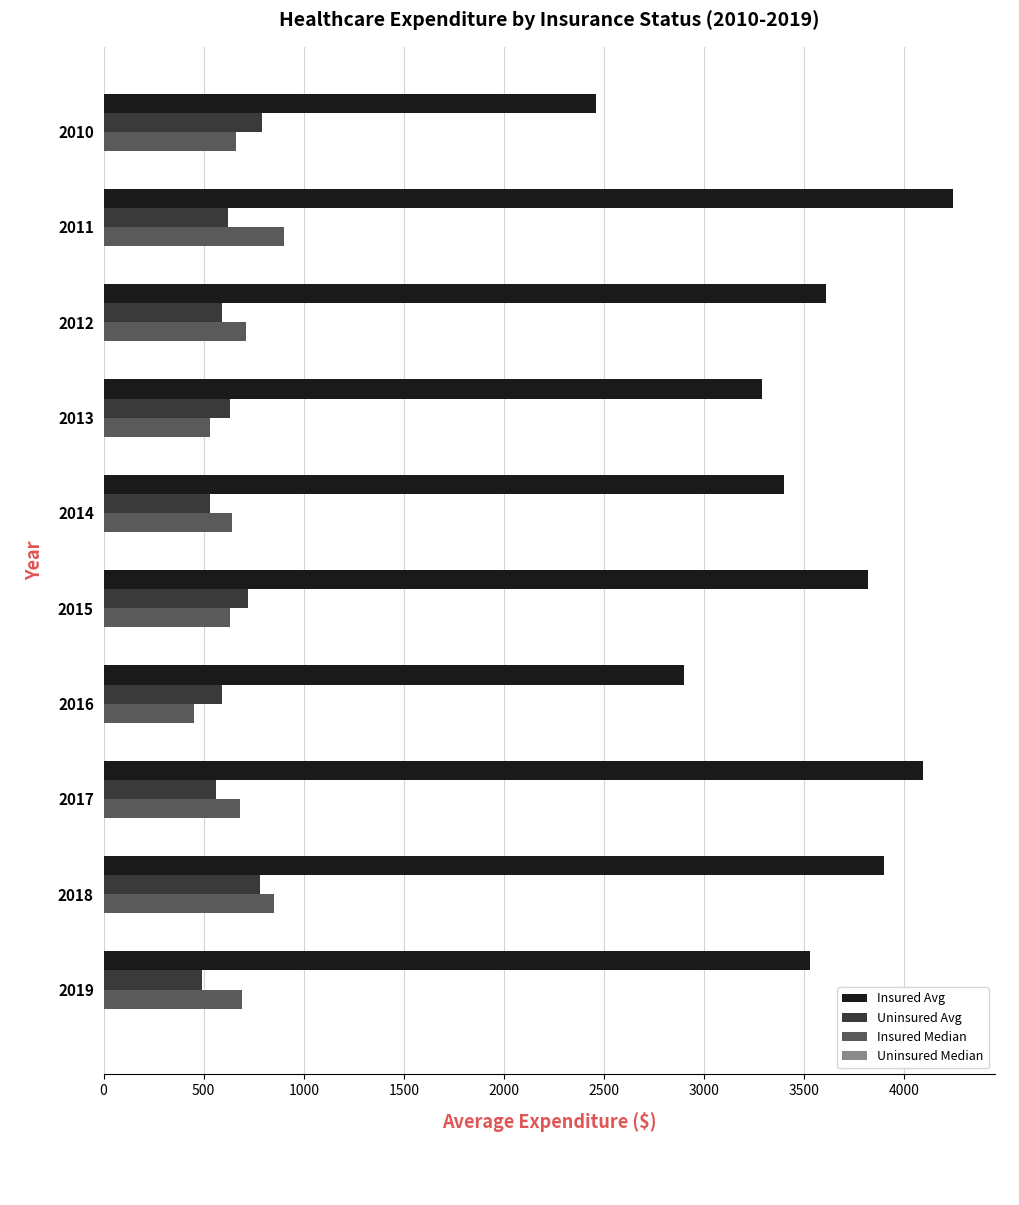

At which category is the sum across all series the highest?

2011